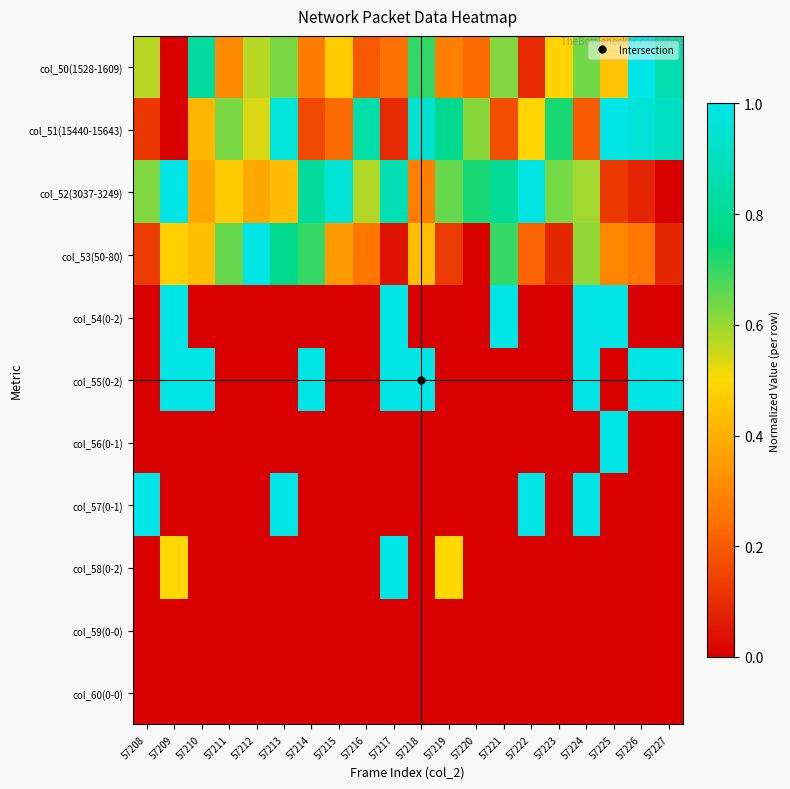

Count the number of categories in the chart.

20